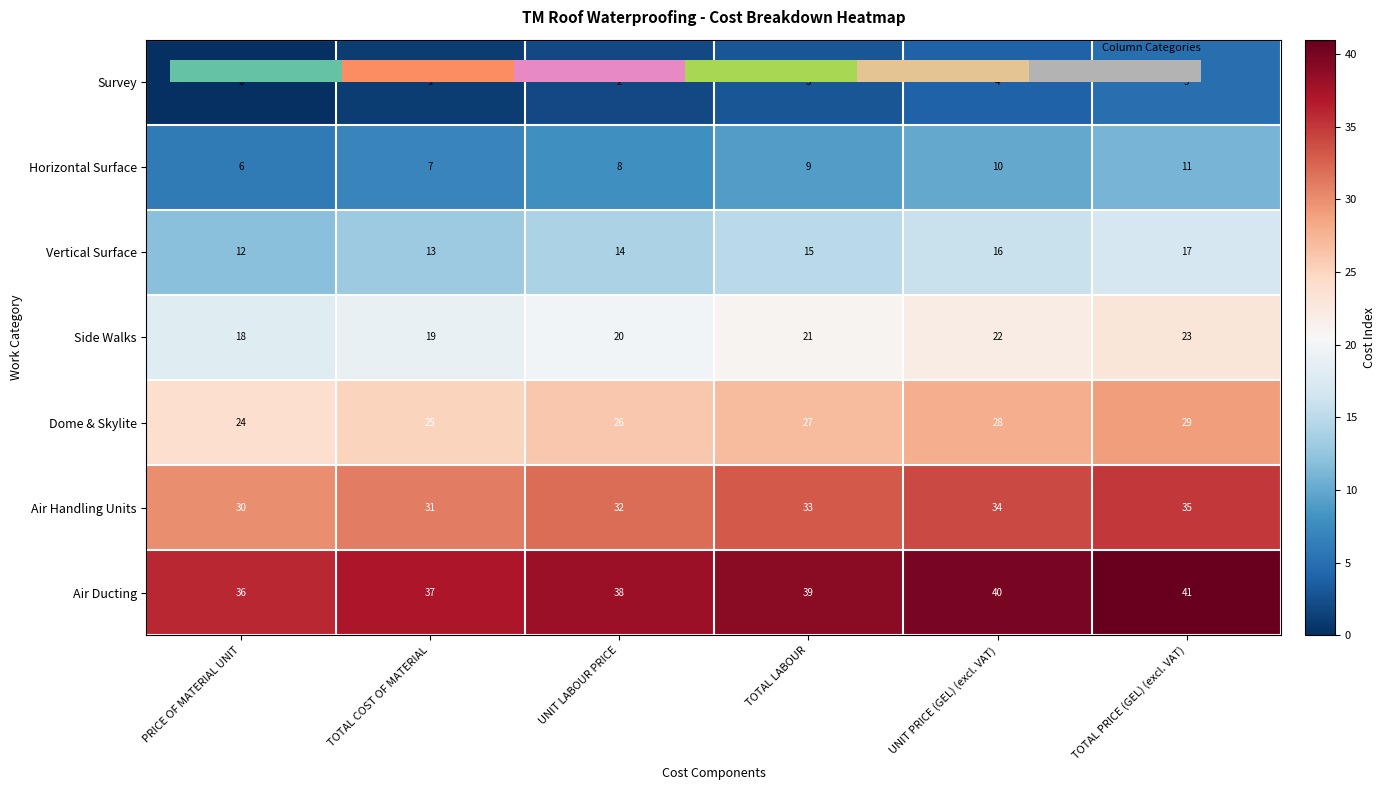

Between TOTAL LABOUR and TOTAL COST OF MATERIAL, which is larger?

TOTAL LABOUR